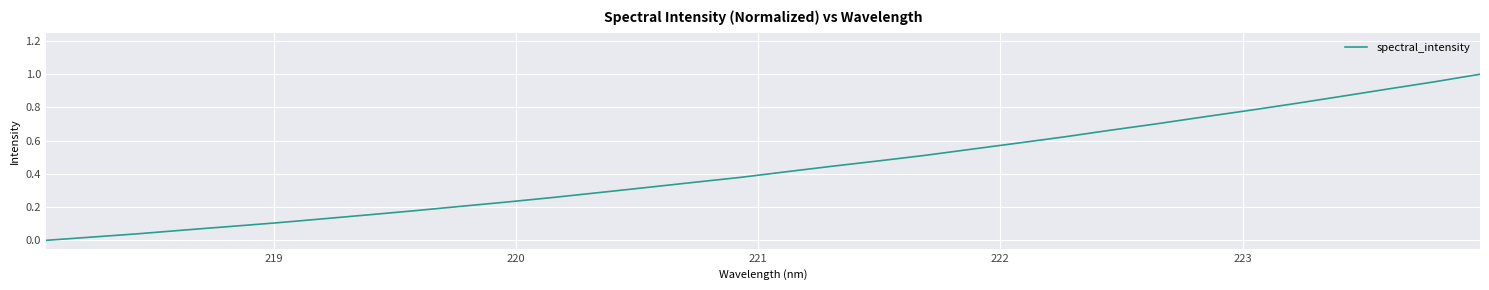

Does the chart display data point markers on the line(s)?

No